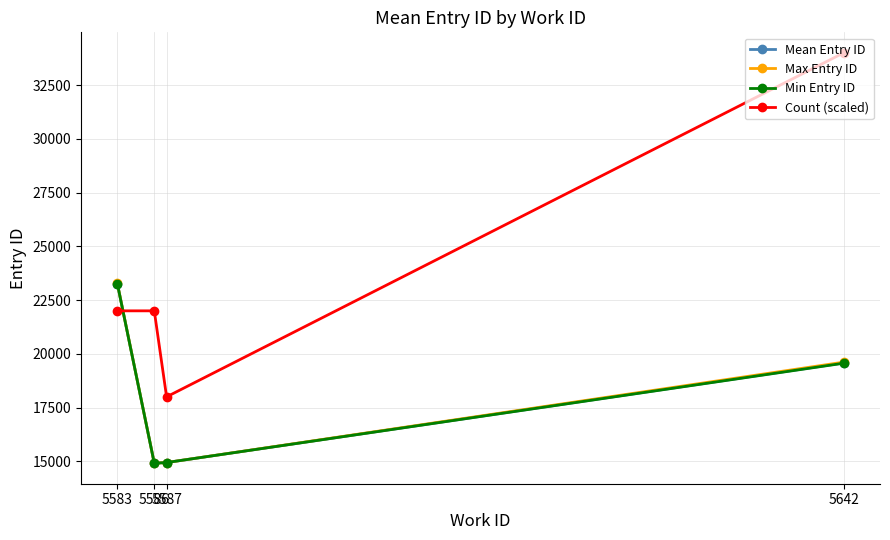

True or false: Count (scaled) has more than 2 interior local peaks.

False